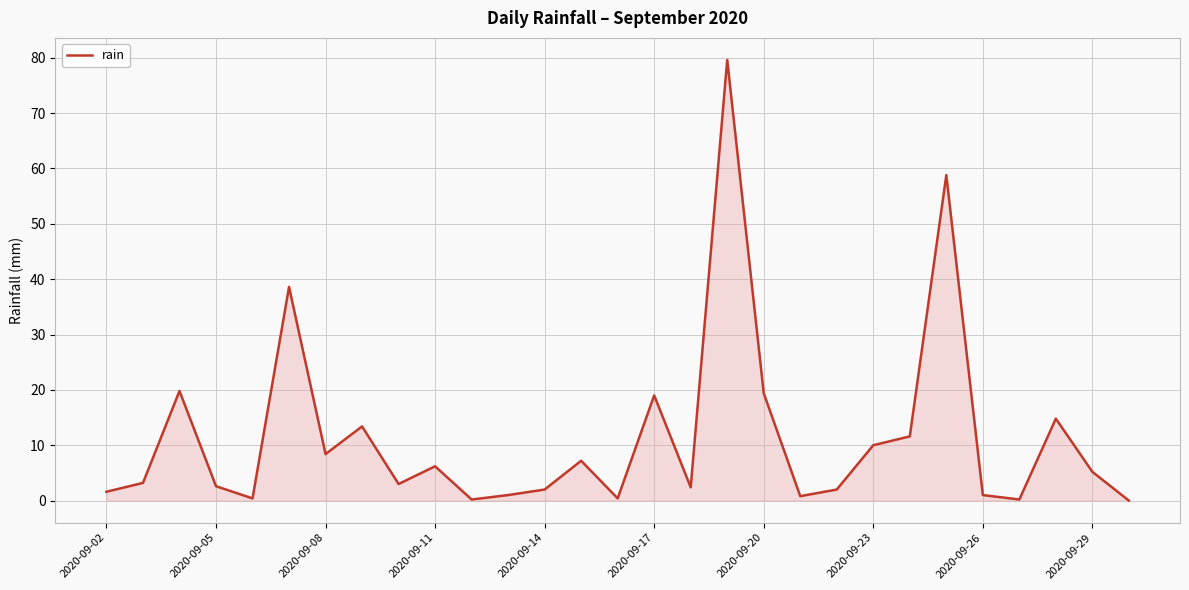

What is the greatest value displayed?

79.6